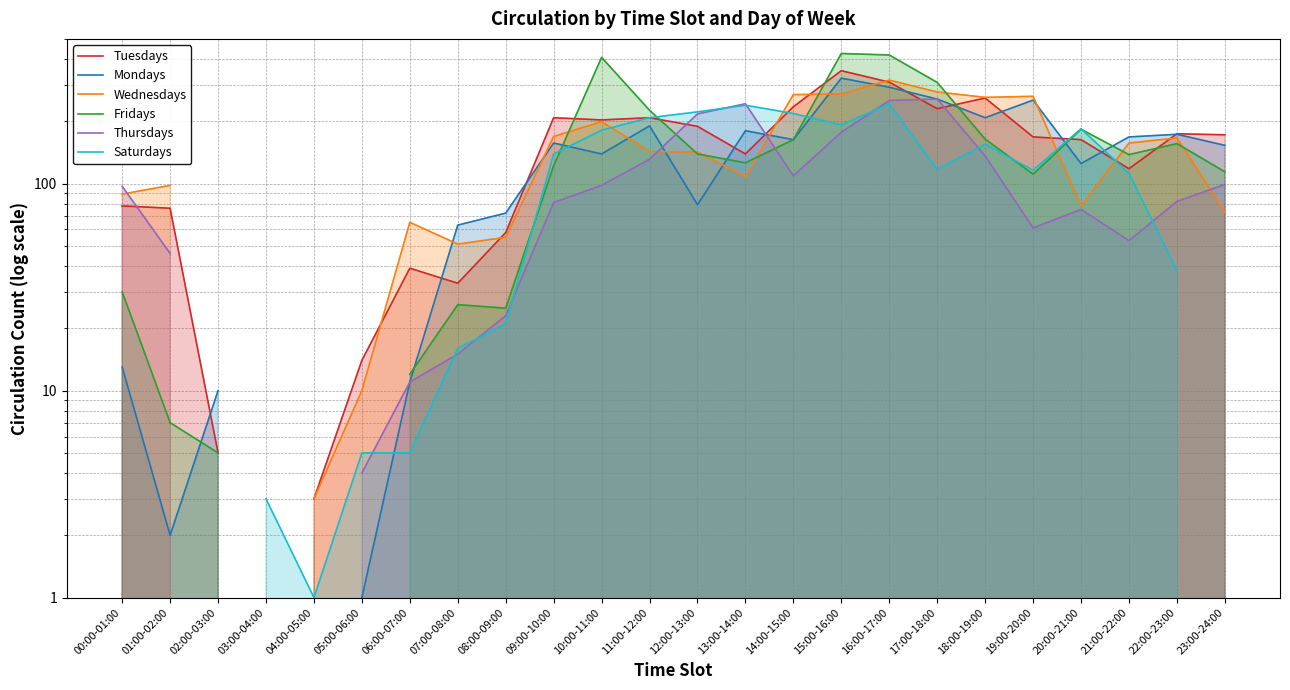

What is the difference between the maximum and minimum values in the Fridays series?

423.0